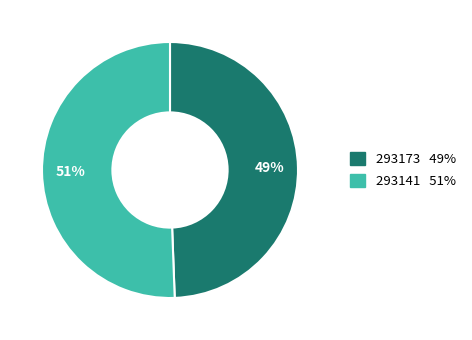

Combined, do 293173 and 293141 account for over 50%?

Yes